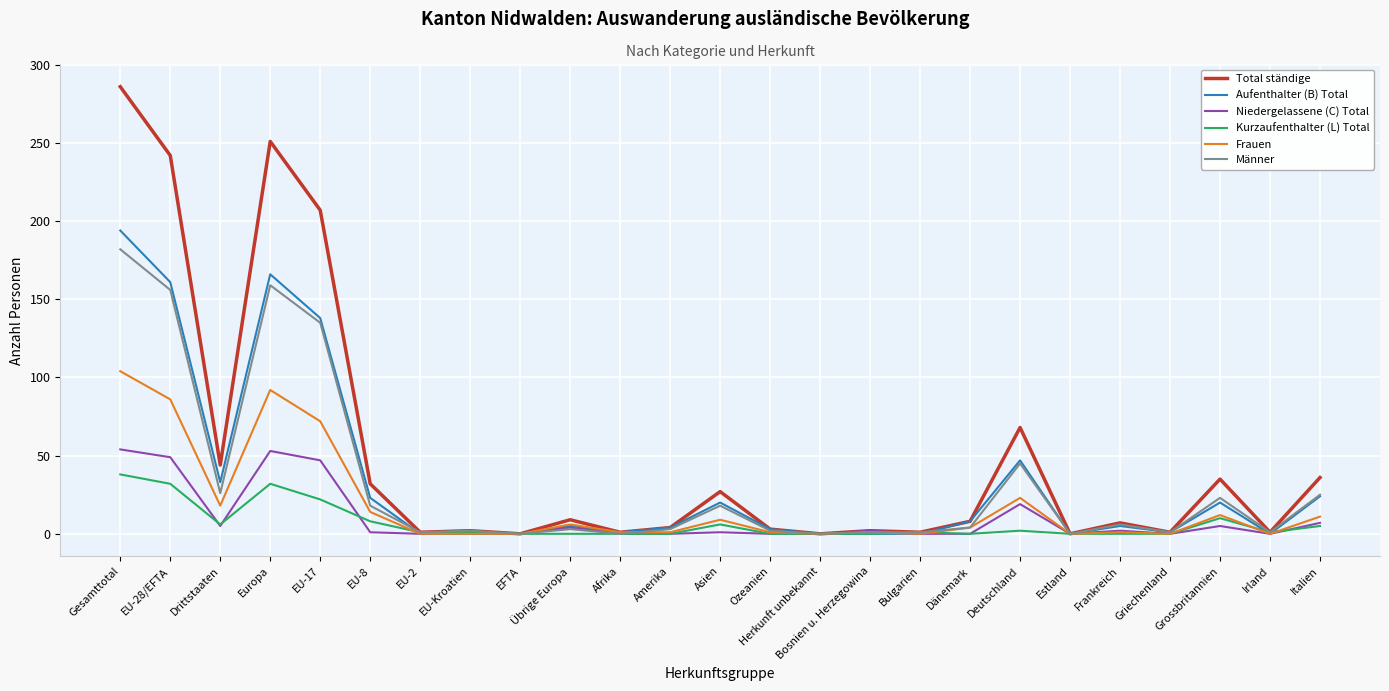

What is the difference between the highest and lowest values at Gesamttotal?

248